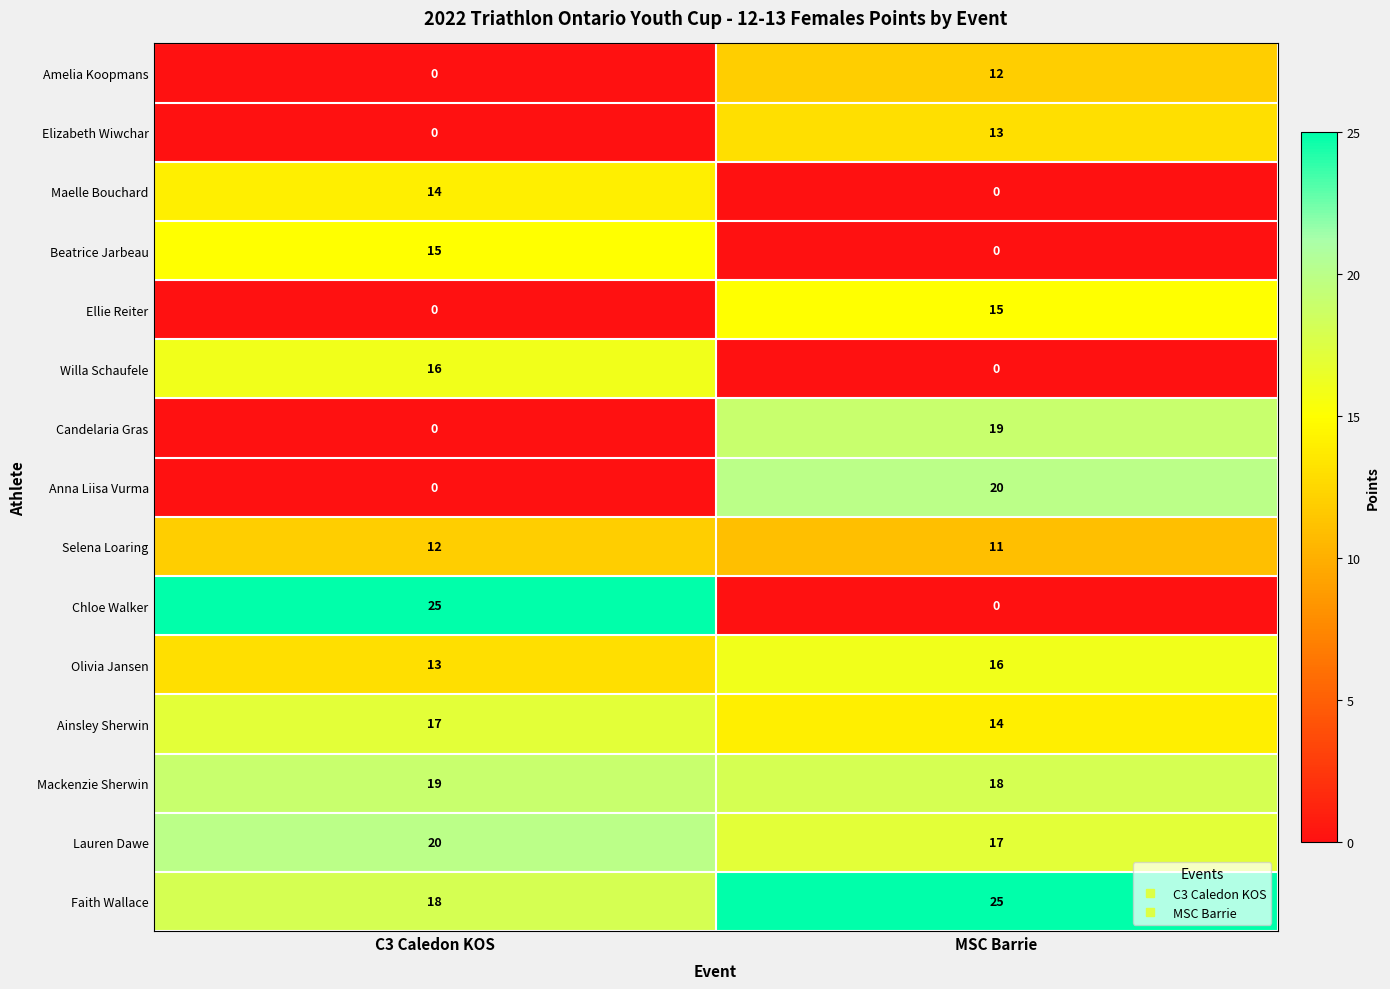

List the labels in order of Beatrice Jarbeau value, smallest first.

MSC Barrie, C3 Caledon KOS